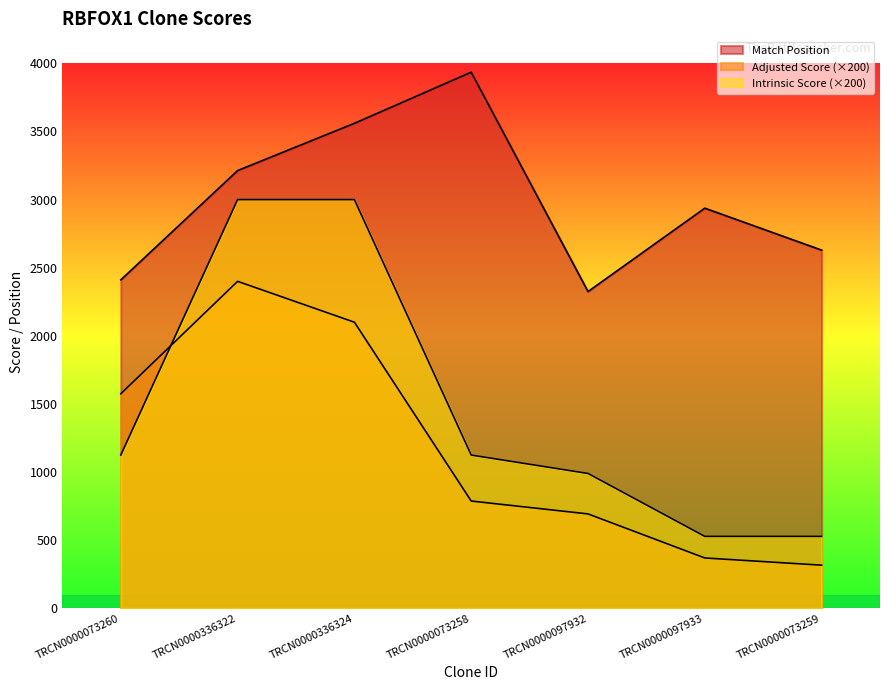

What is the sum of the Adjusted Score values at TRCN0000097932 and TRCN0000073259?

1009.8